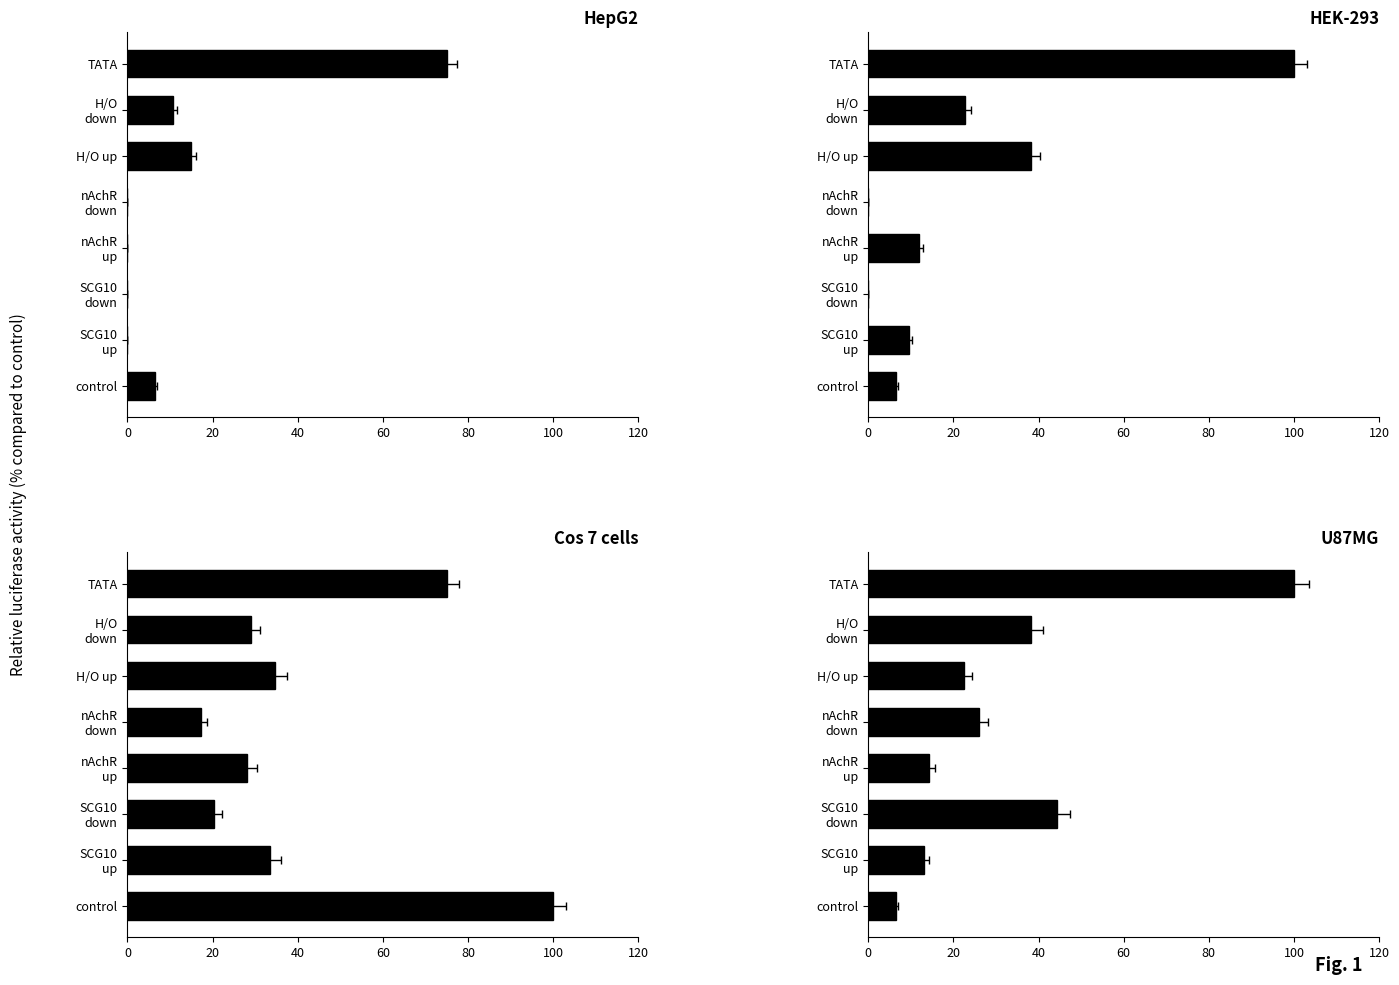

What is the sum of the HEK-293 values at H/O up and nAchR down?

38.1